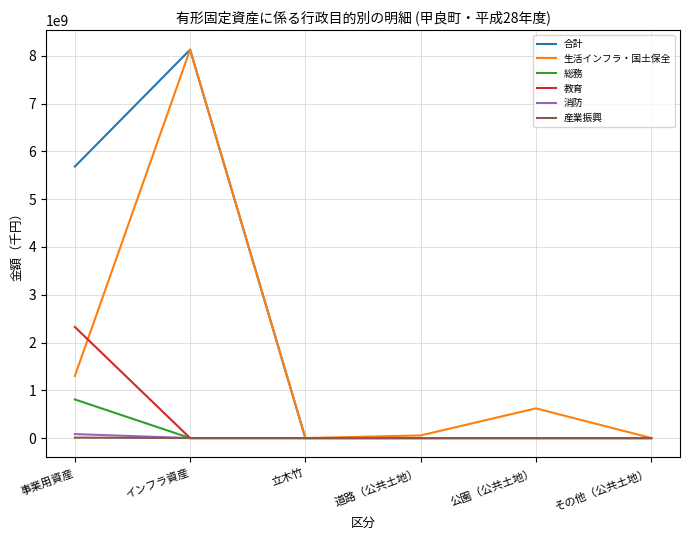

Which series has the largest range (max minus min)?

合計